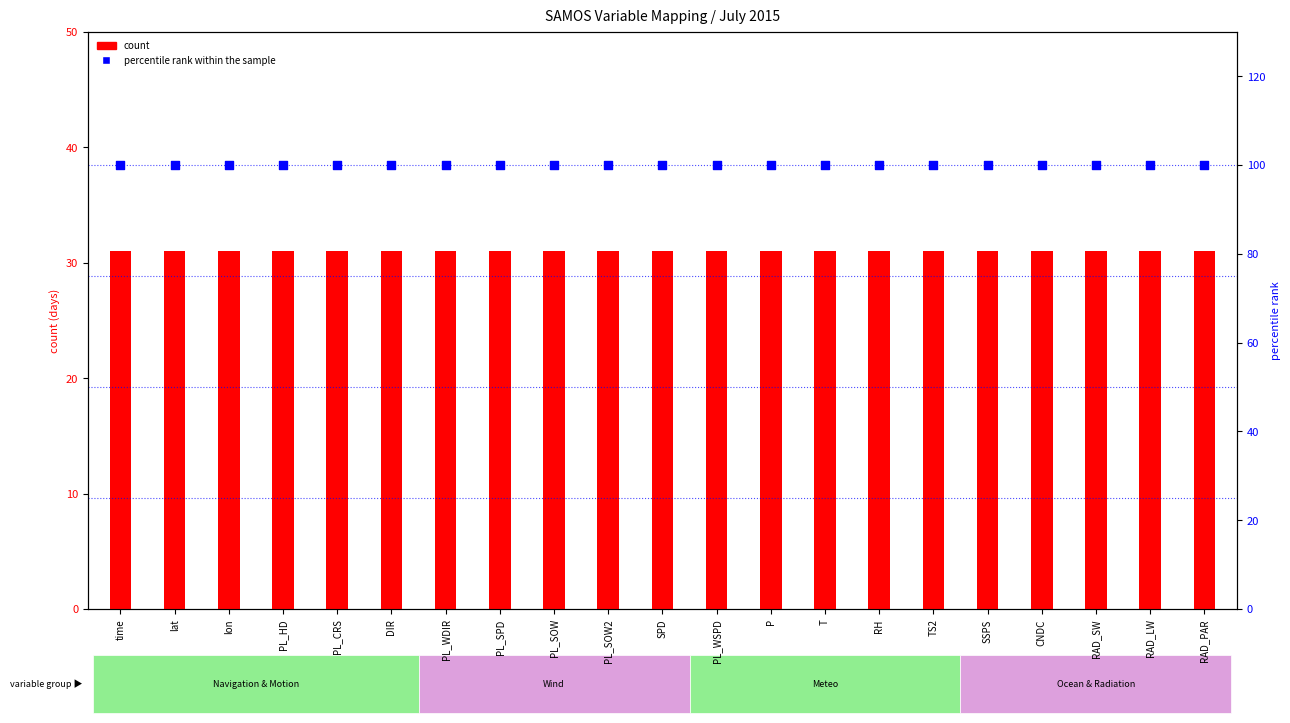

Which series has the widest spread of Y values?

count